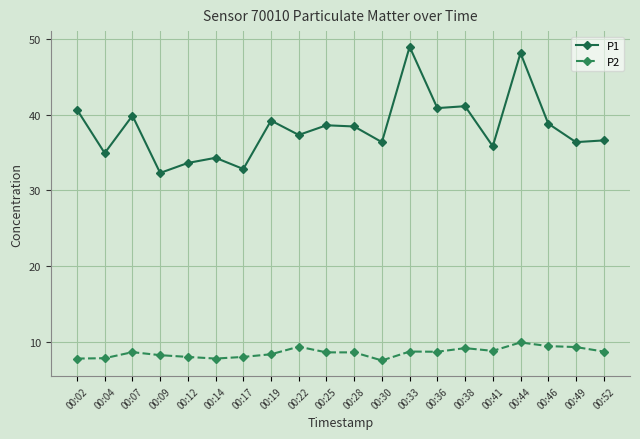

At which label does P1 reach its peak?

00:33